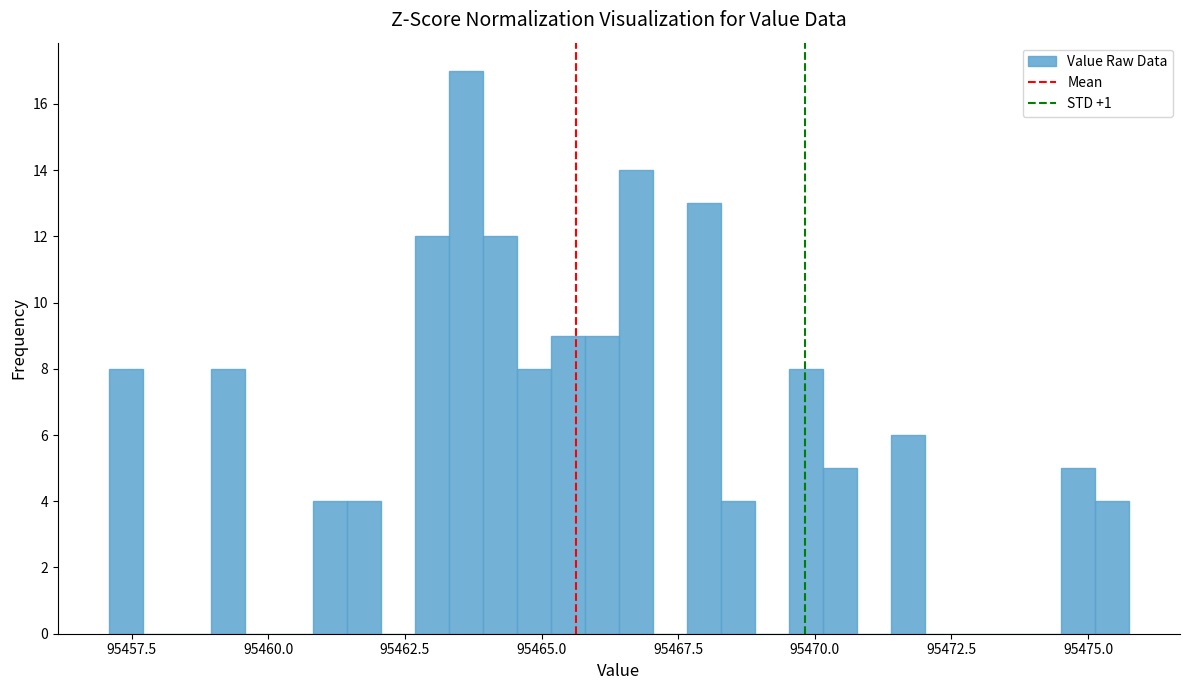

Read against the x-axis, roughly where is the centre of the tallest bar?

95463.5